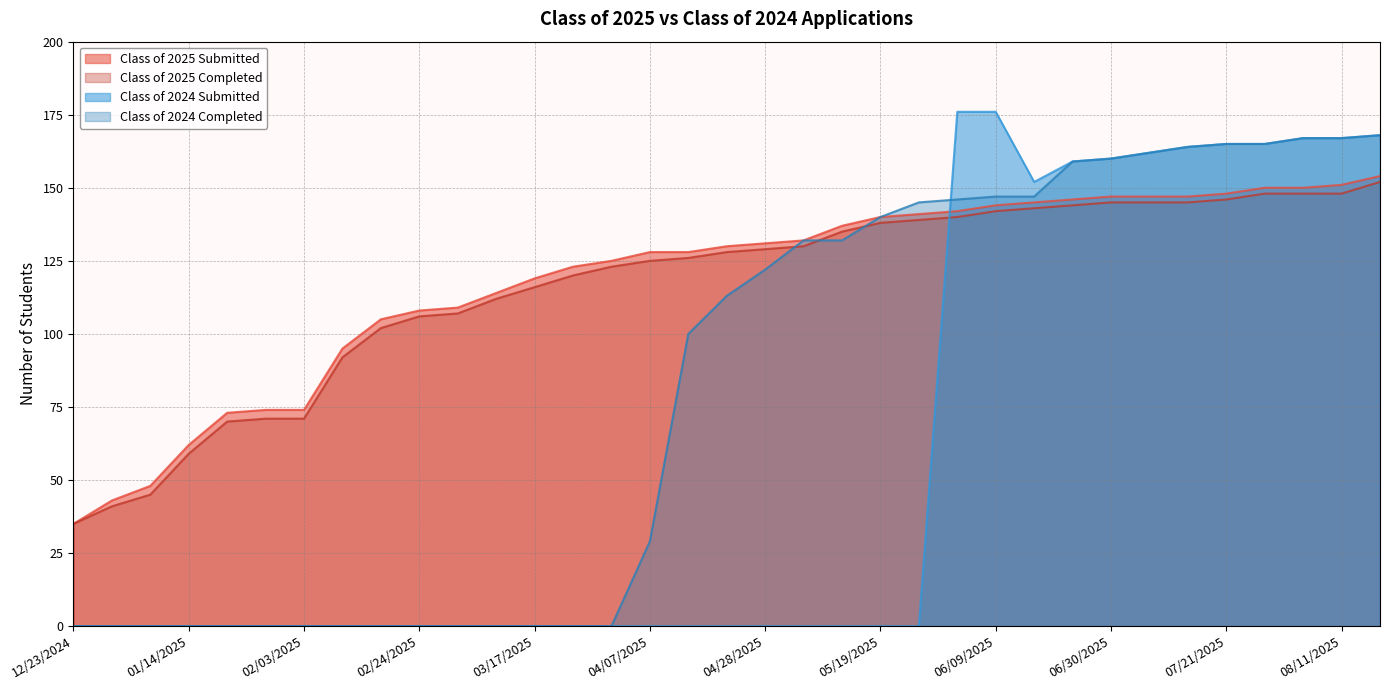

Does the chart display data point markers on the line(s)?

No